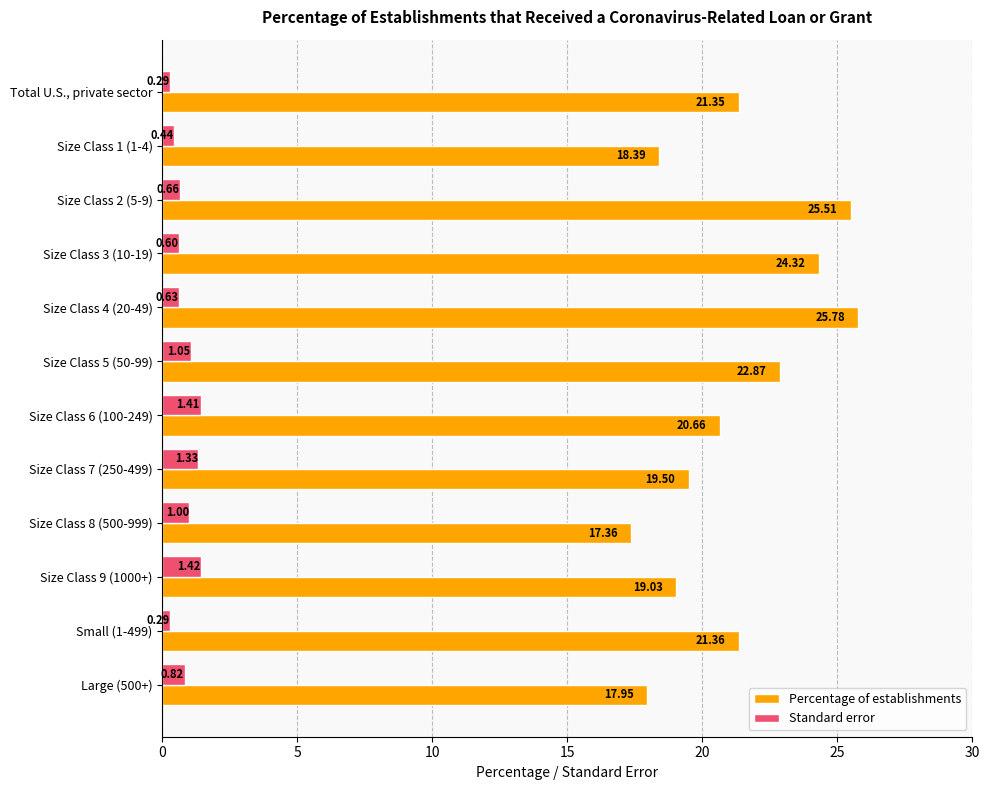

At which category does the chart reach its peak across all series?

Size Class 4 (20-49)